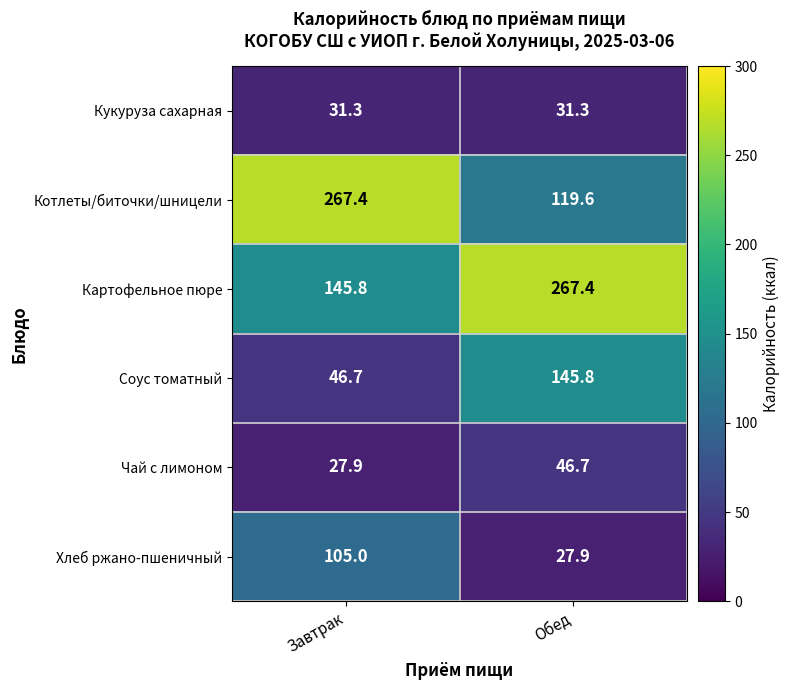

How many data points in Чай с лимоном are less than 46?

1